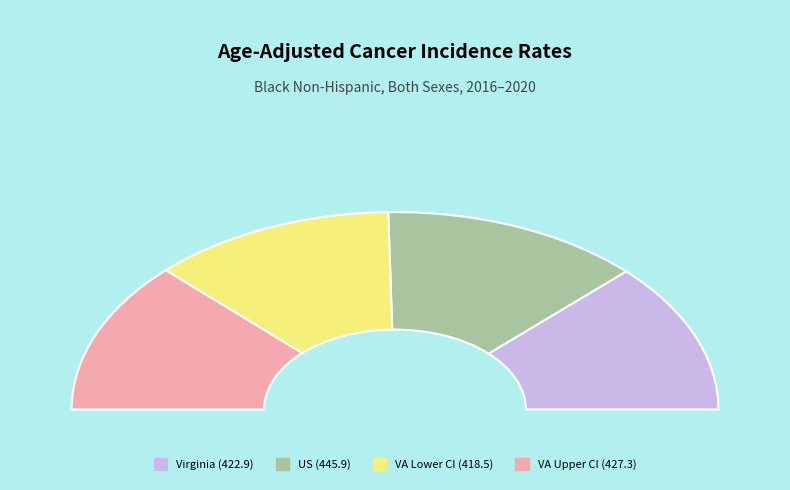

Is there any slice that represents more than half of the pie?

No